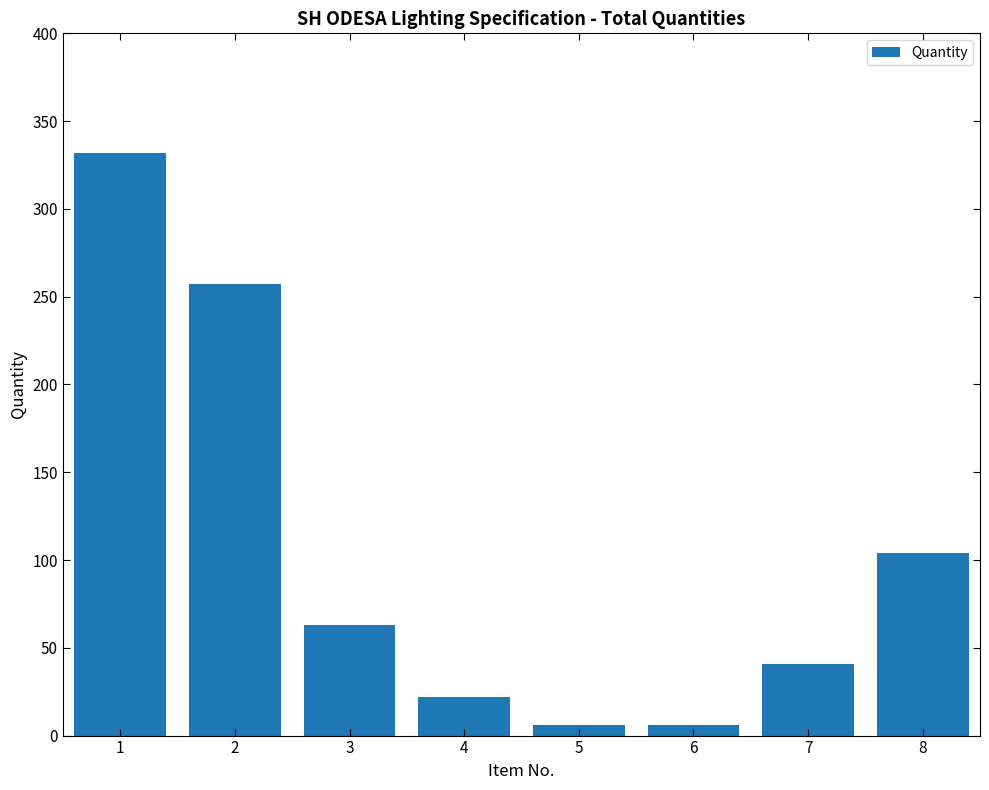

Reading left to right, what are all the values shown in this chart?

1=332	2=257	3=63	4=22	5=6	6=6	7=41	8=104